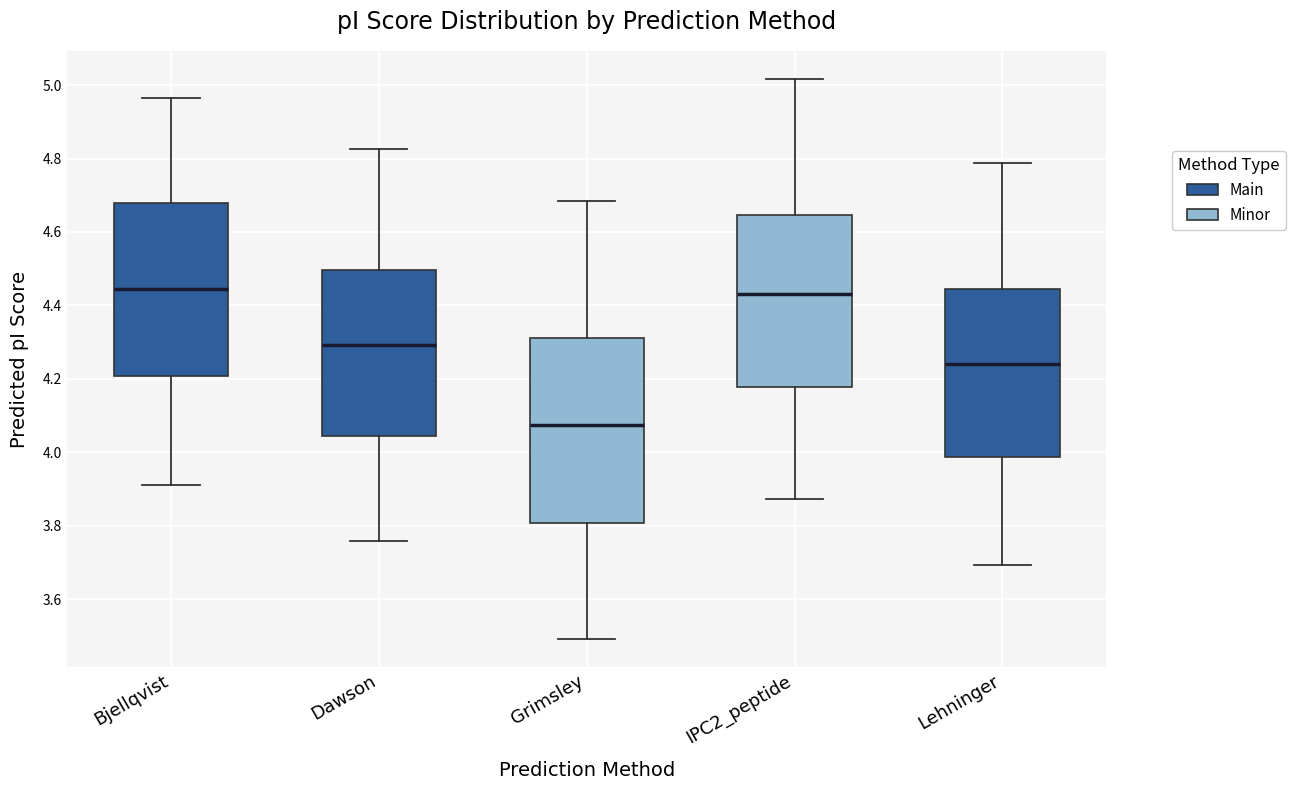

Reading left to right, transcribe this box plot: for each box, give where its median line is, the range the box spans, and where its two whiskers end, as read against the y-axis. The values are not printed on the chart, so give them approximately, as read against the axis.

Bjellqvist: median 4.44, box 4.20 to 4.68, whiskers 3.92 to 4.96
Dawson: median 4.30, box 4.04 to 4.50, whiskers 3.76 to 4.82
Grimsley: median 4.08, box 3.80 to 4.32, whiskers 3.50 to 4.68
IPC2_peptide: median 4.44, box 4.18 to 4.64, whiskers 3.88 to 5.02
Lehninger: median 4.24, box 3.98 to 4.44, whiskers 3.70 to 4.78